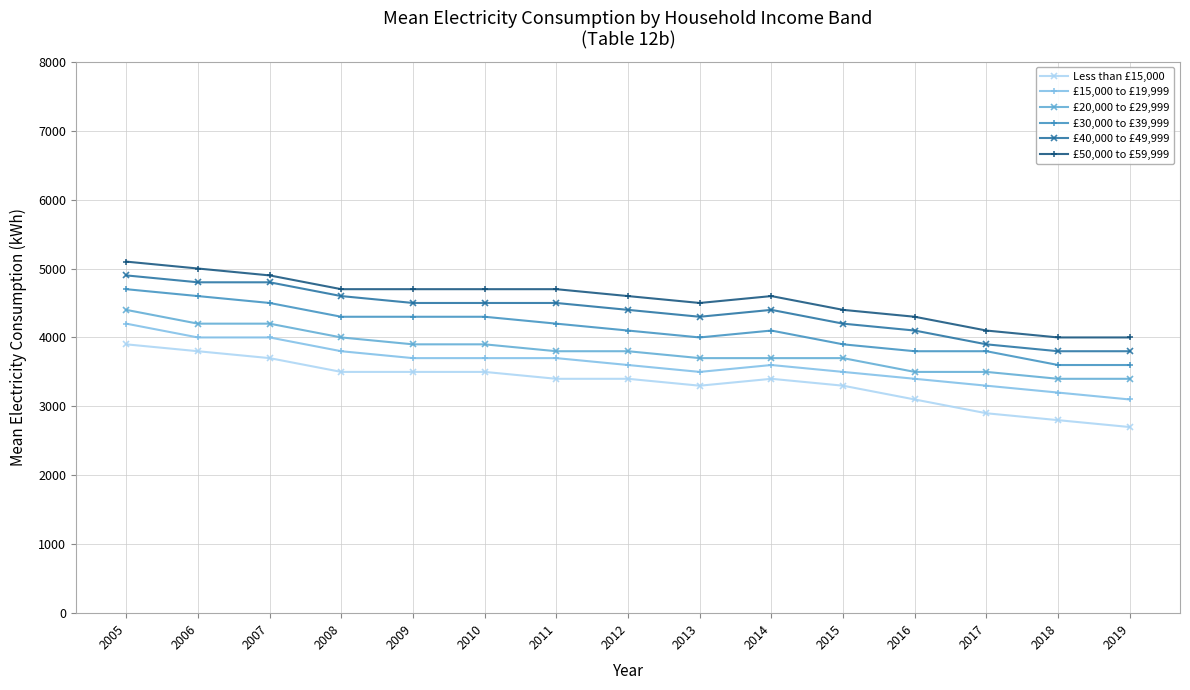

Reading left to right, list all the values displayed in this chart.

Less than £15,000: 3900	3800	3700	3500	3500	3500	3400	3400	3300	3400	3300	3100	2900	2800	2700
£15,000 to £19,999: 4200	4000	4000	3800	3700	3700	3700	3600	3500	3600	3500	3400	3300	3200	3100
£20,000 to £29,999: 4400	4200	4200	4000	3900	3900	3800	3800	3700	3700	3700	3500	3500	3400	3400
£30,000 to £39,999: 4700	4600	4500	4300	4300	4300	4200	4100	4000	4100	3900	3800	3800	3600	3600
£40,000 to £49,999: 4900	4800	4800	4600	4500	4500	4500	4400	4300	4400	4200	4100	3900	3800	3800
£50,000 to £59,999: 5100	5000	4900	4700	4700	4700	4700	4600	4500	4600	4400	4300	4100	4000	4000